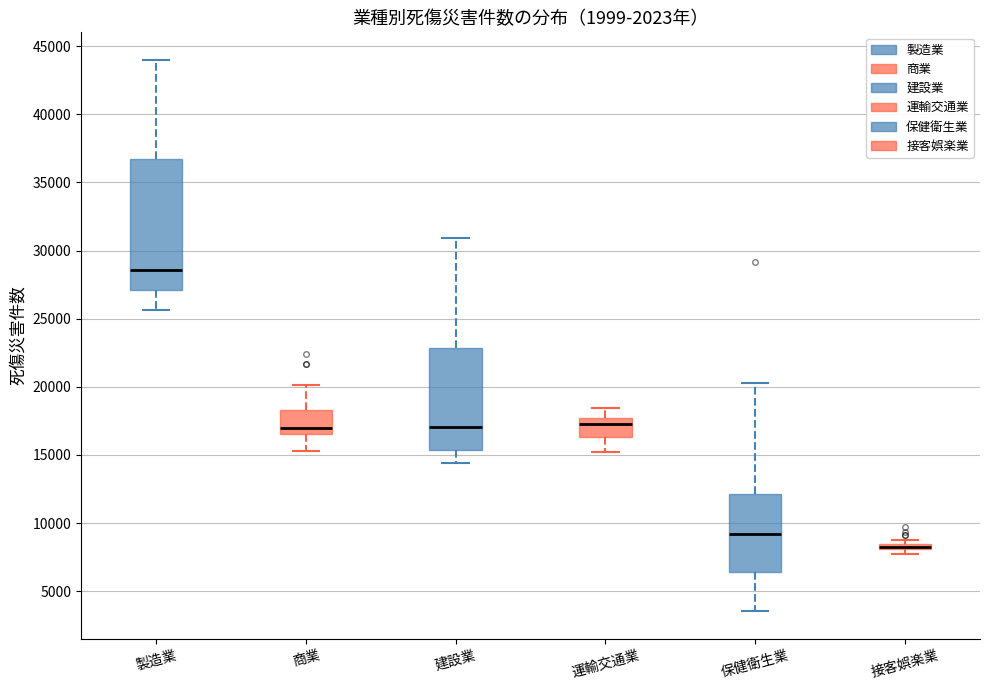

Where is the upper edge of the box for 商業 on the y-axis? The values are not printed on the chart, so give them approximately, as read against the axis.

18500